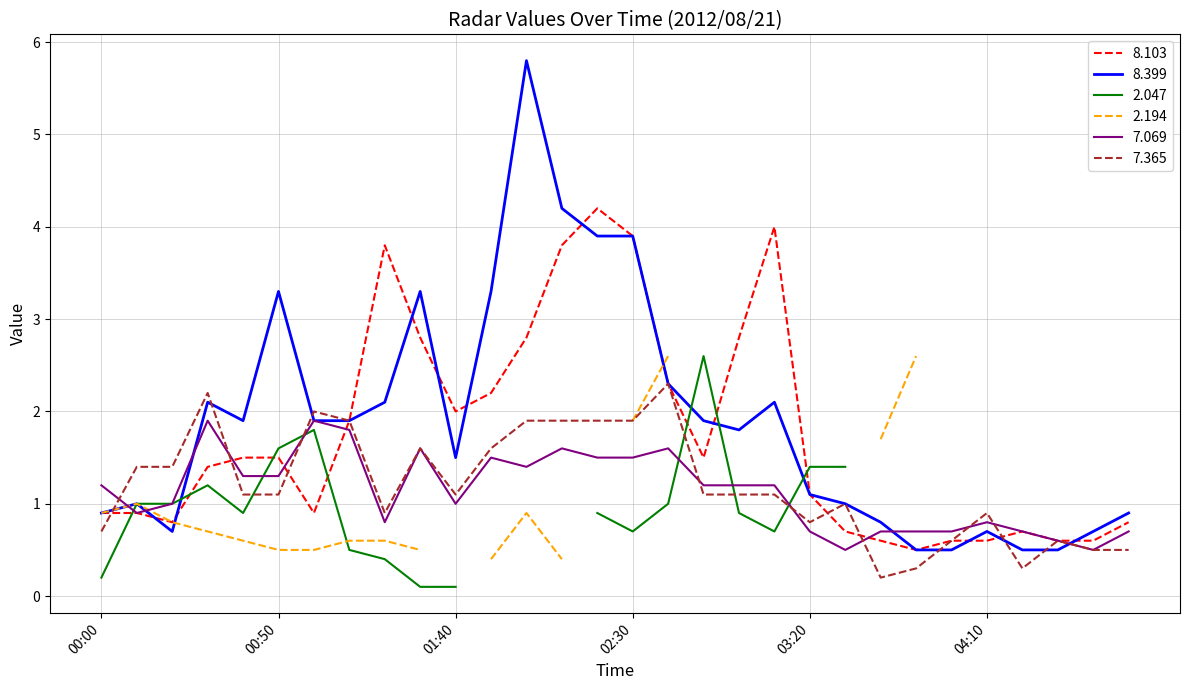

What is the label of the 1st point from the right?

04:50